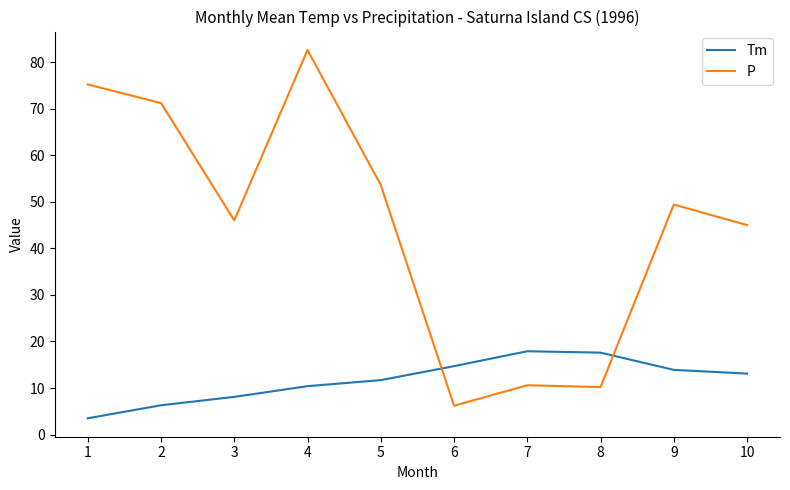

How many intersections are there between Tm and P?

2